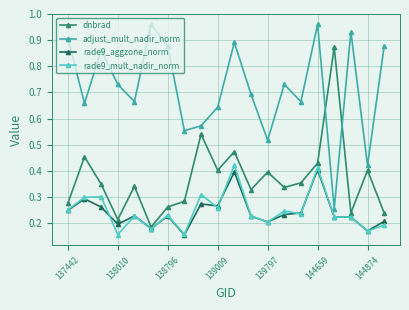

How many dnbrad values are between 0 and 1?

20